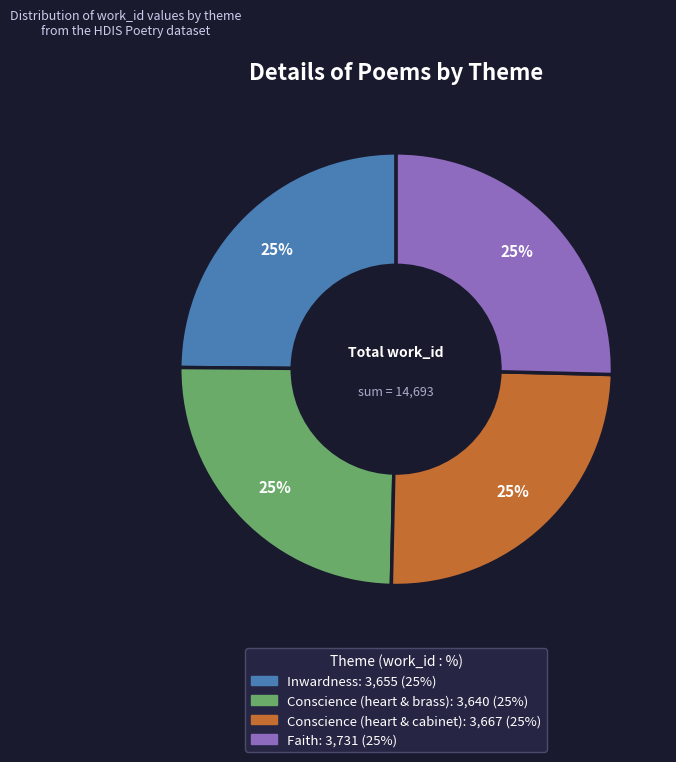

Approximately how many times larger is the value at Conscience (heart & cabinet) compared to Faith?

1.0